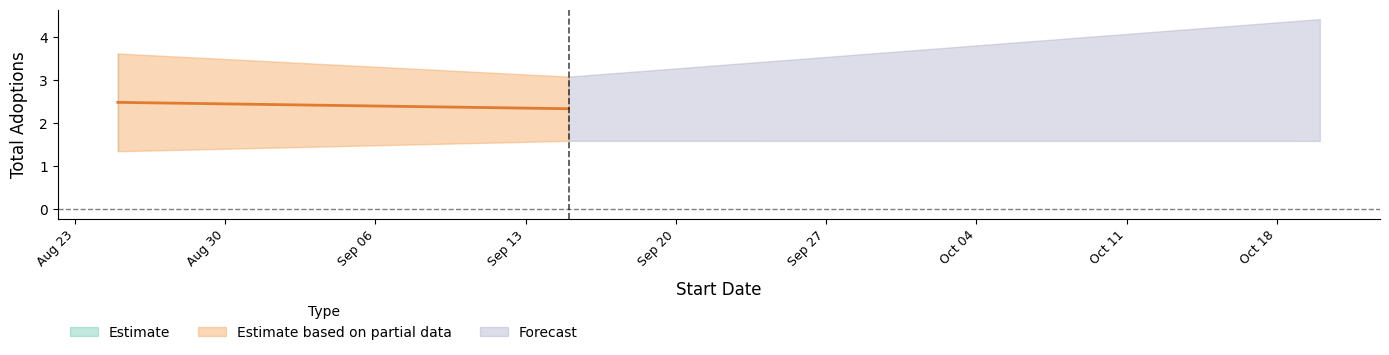

What is the value of the 8th point from the left?

2